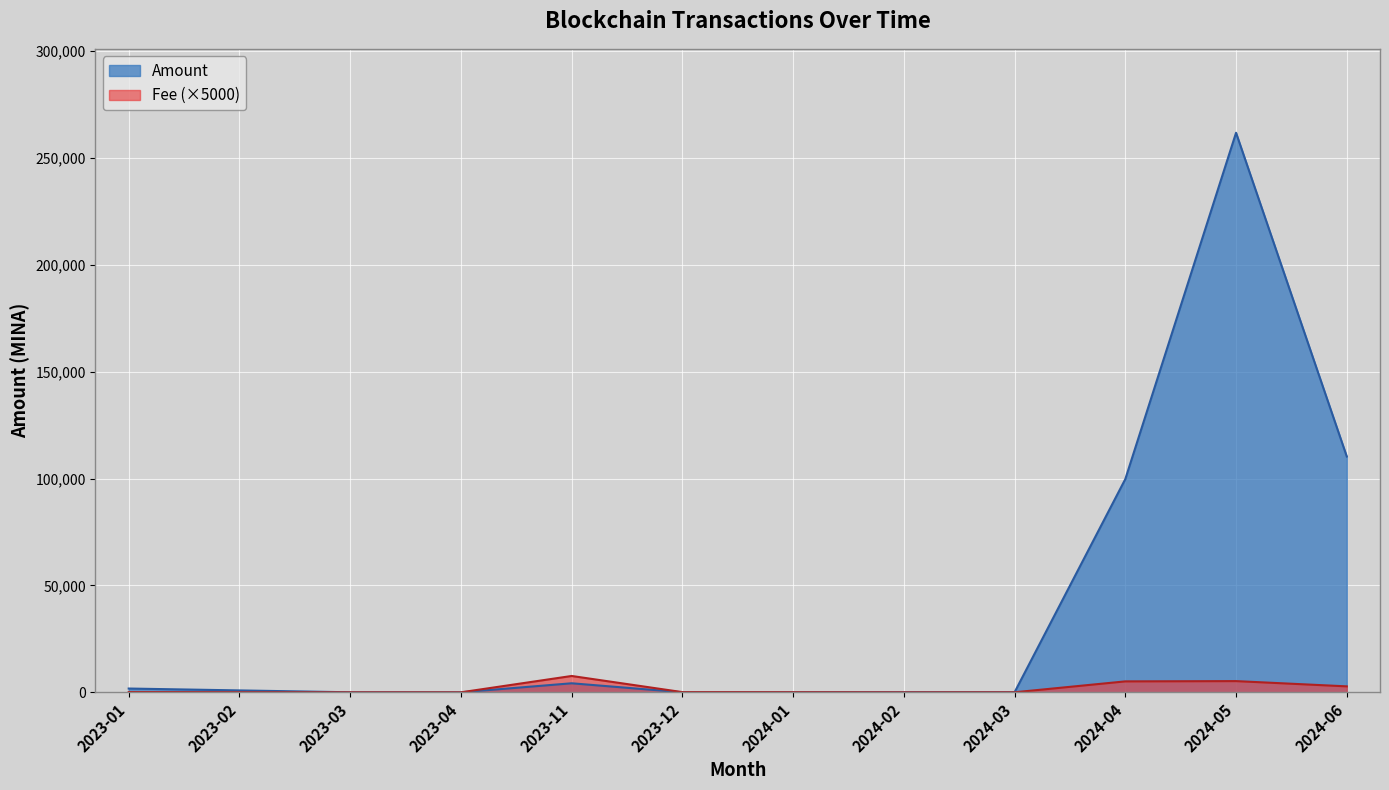

Where does the Fee series first go above 100?

2023-01